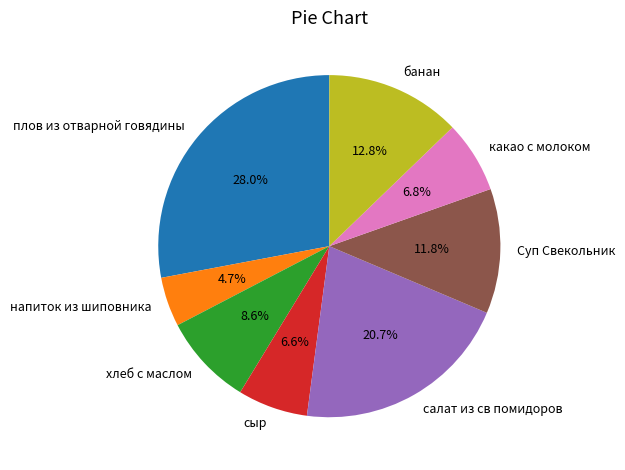

Count the number of slices in the pie.

8